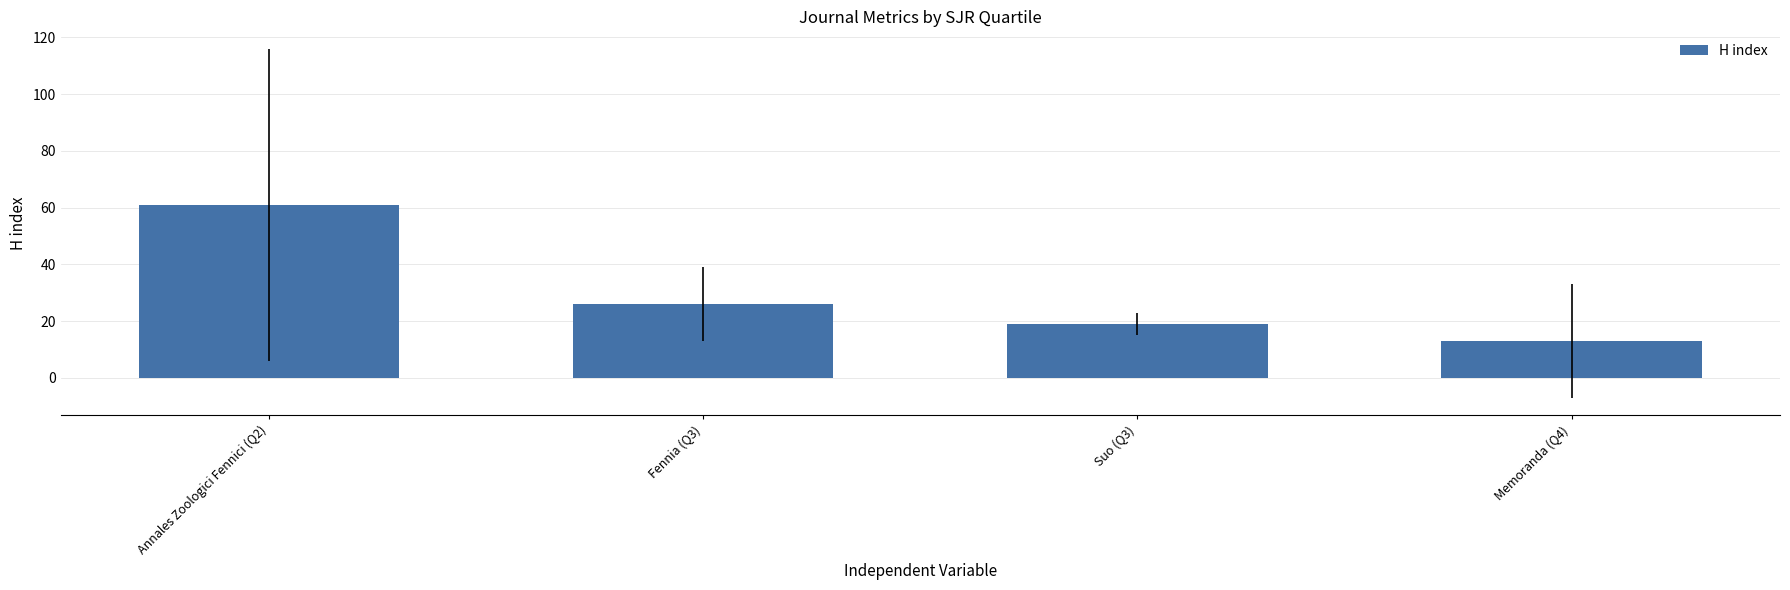

What is the label of the 2nd bar from the left?

Fennia (Q3)